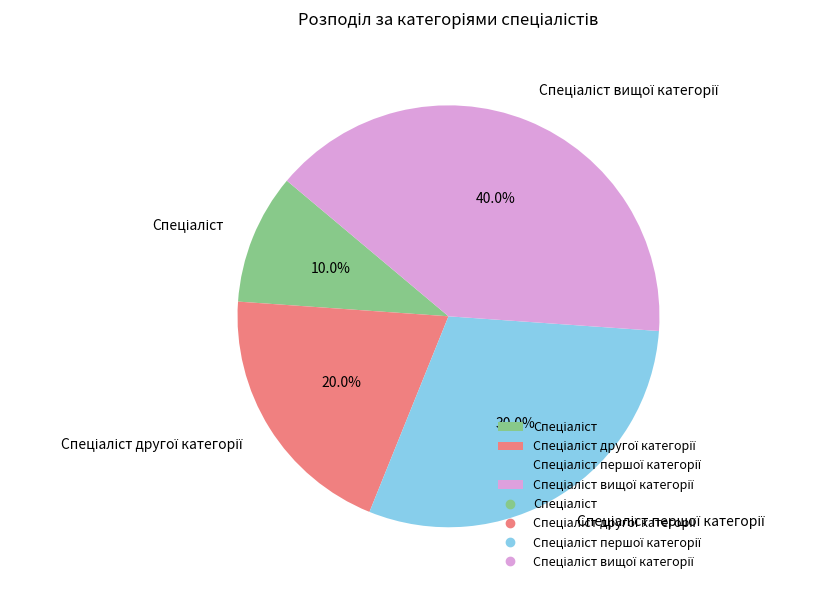

Is there a majority slice in this chart?

No